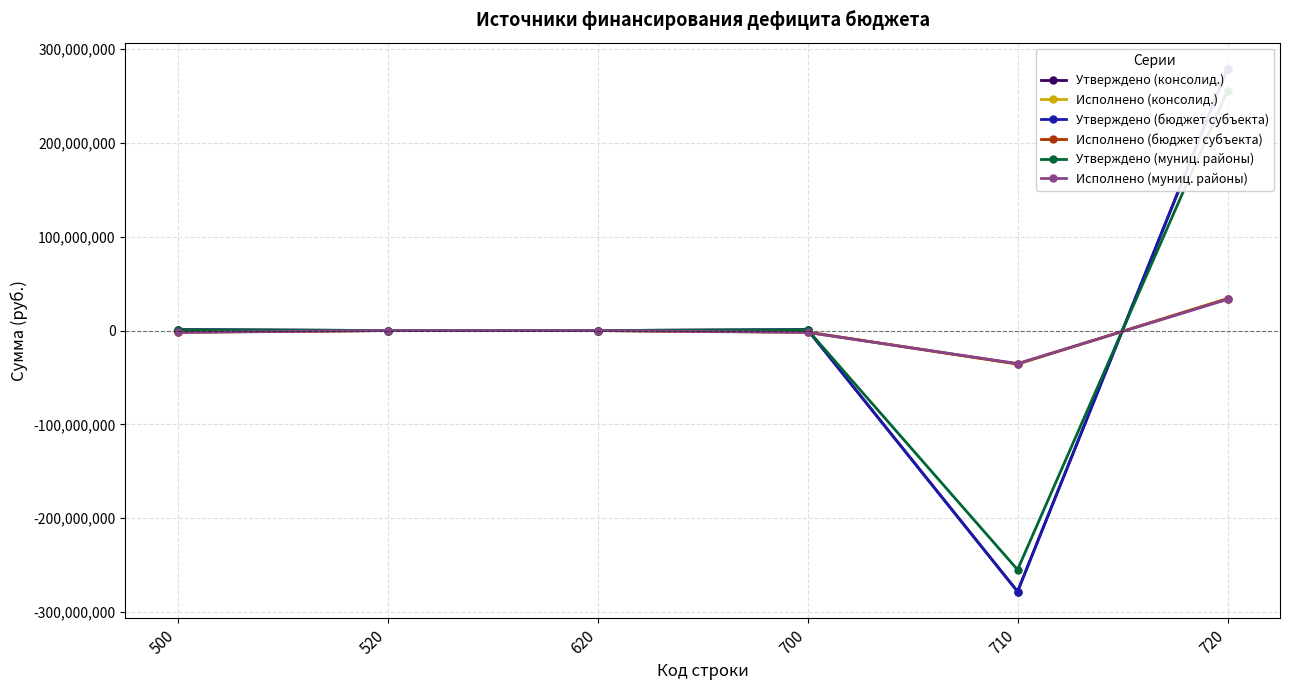

Is it true that Утверждено (муниц. районы) equals 255683453.8 at 720?

True